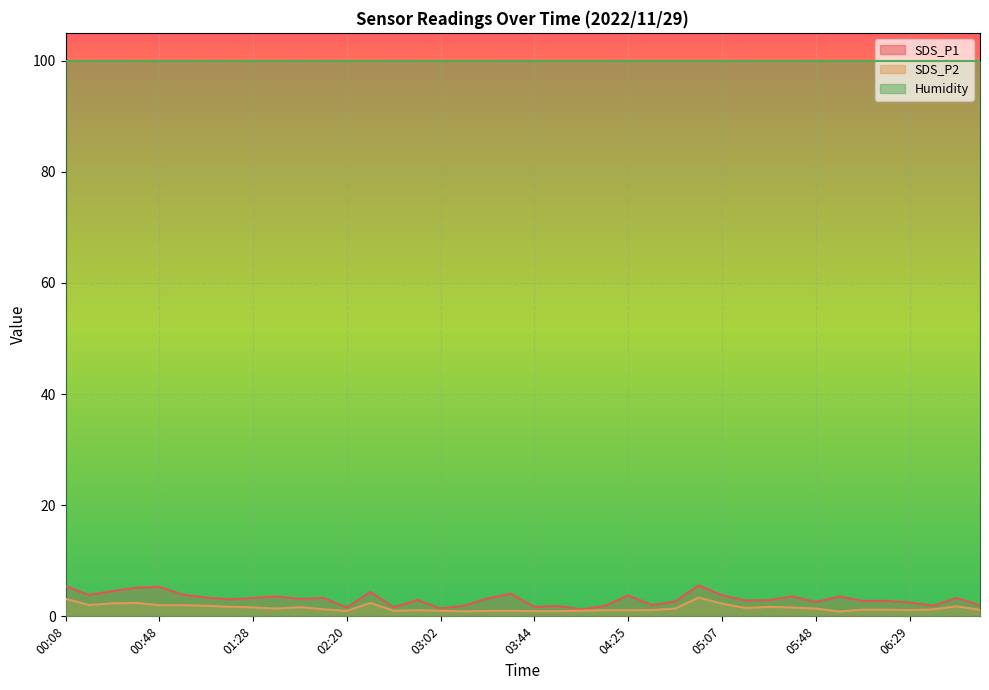

True or false: SDS_P2 and SDS_P1 intersect in this chart.

False